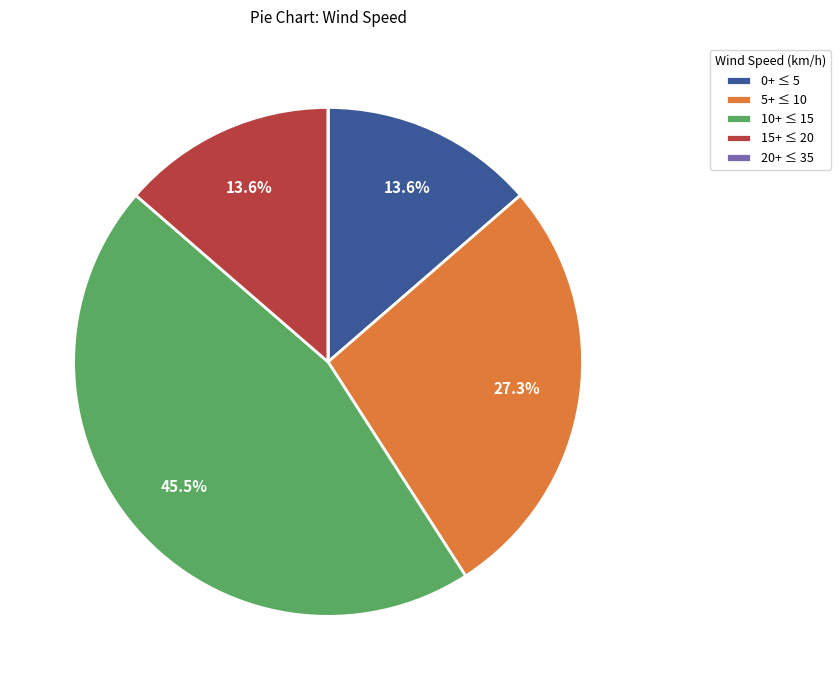

Is 5+ ≤ 10 the majority of the pie?

No